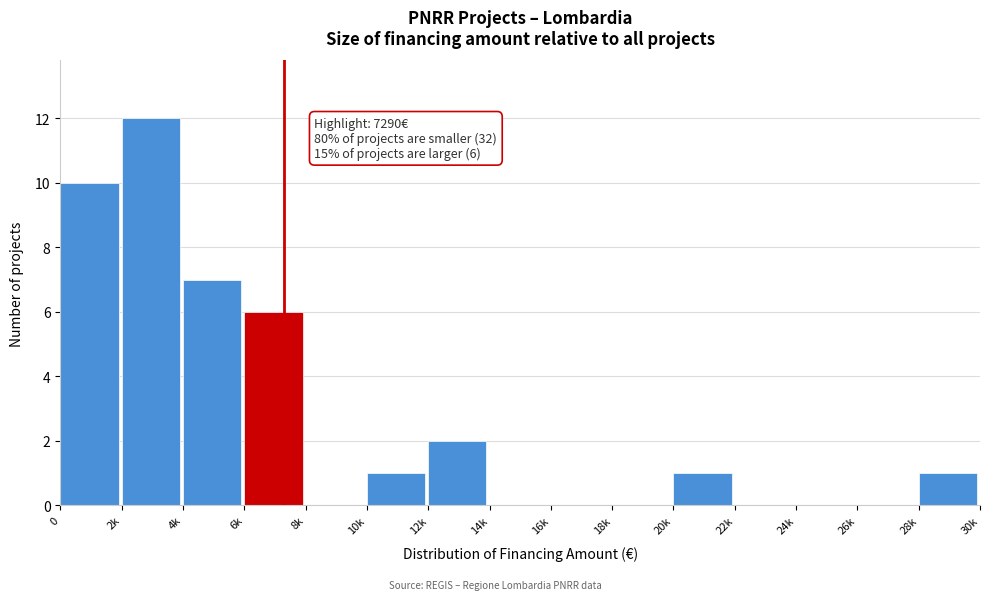

Reading left to right, list all the values displayed in this chart.

0=10	2k=12	4k=7	6k=6	8k=0	10k=1	12k=2	14k=0	16k=0	18k=0	20k=1	22k=0	24k=0	26k=0	28k=1